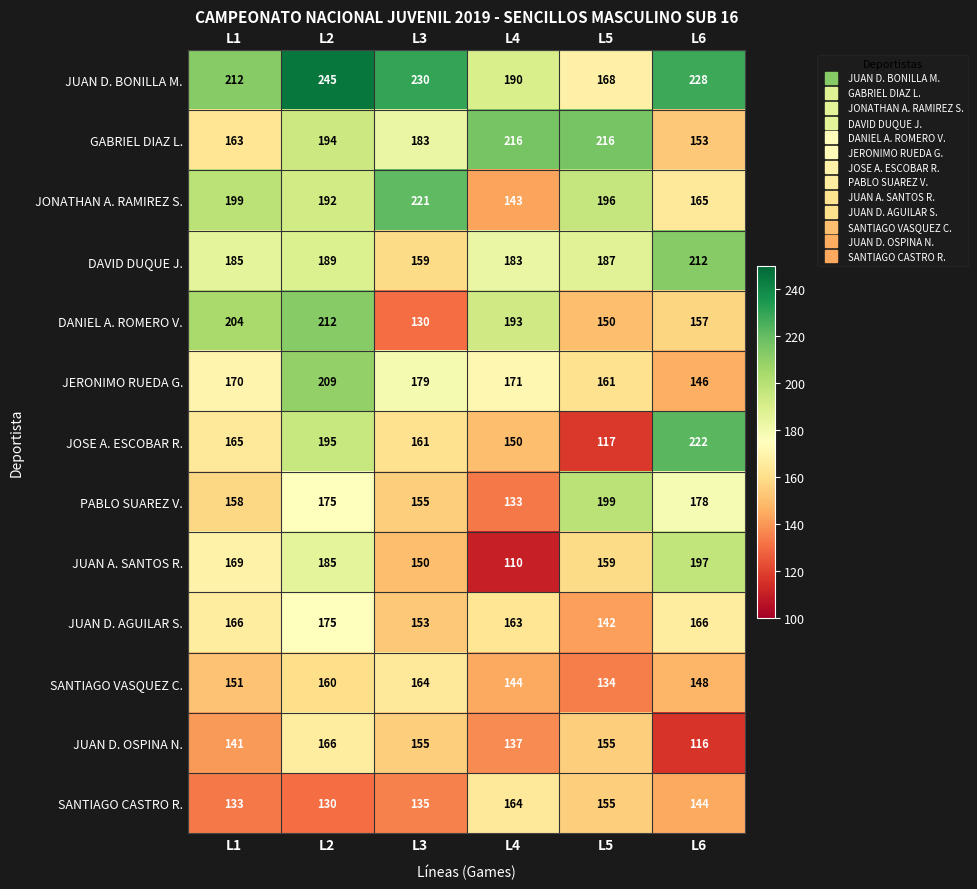

Which label corresponds to the smallest value in the chart?

L4